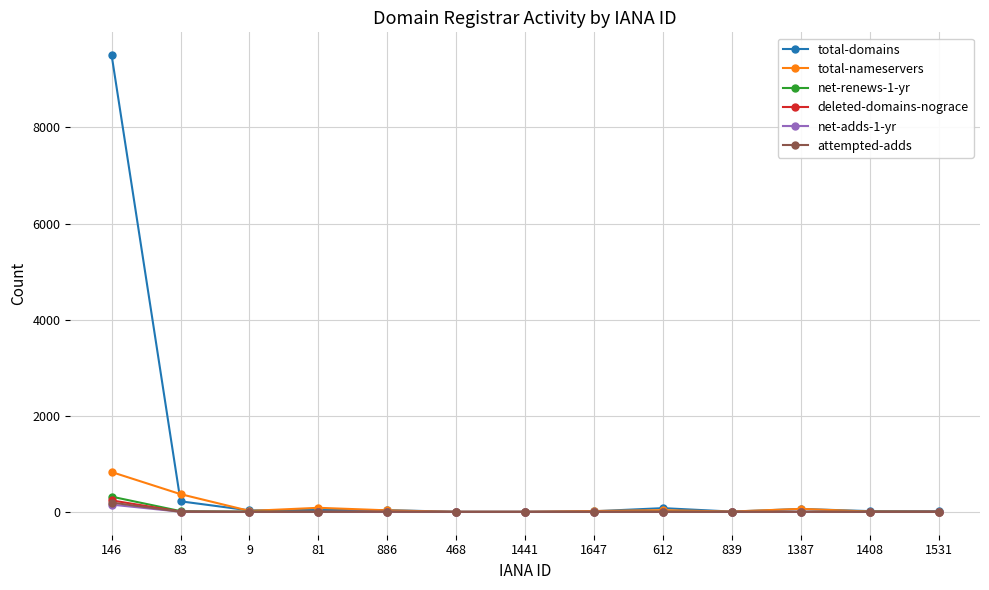

In total-nameservers, how many points are higher than both neighbors (excluding endpoints)?

3